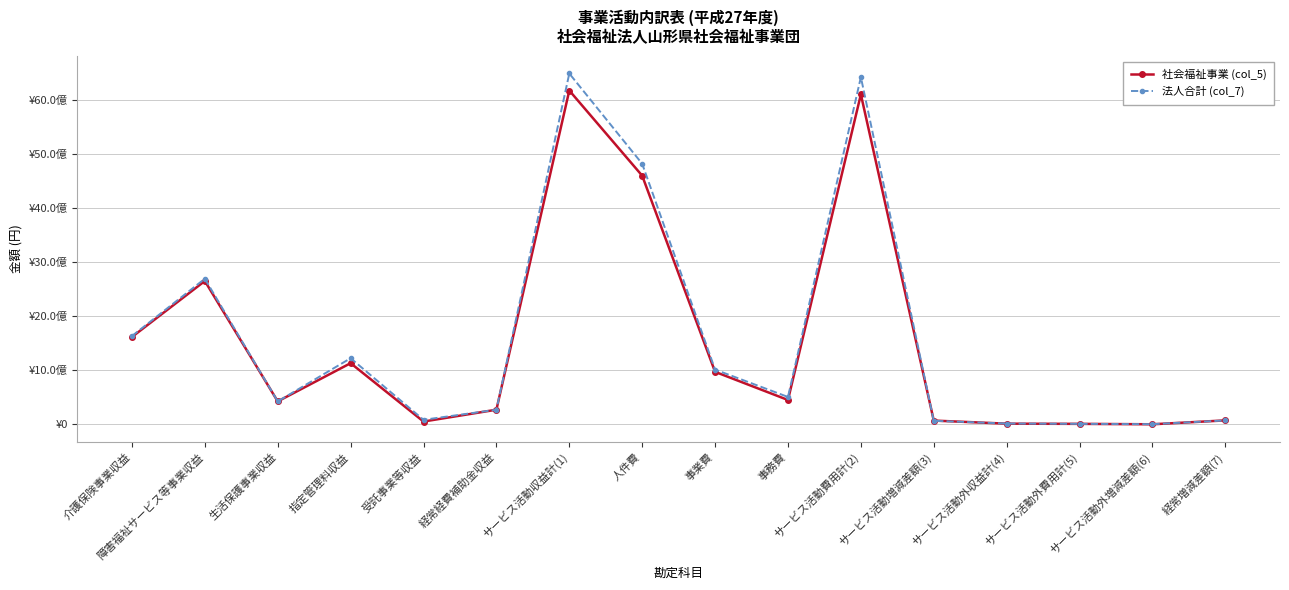

Which series changed the most between 生活保護事業収益 and 指定管理料収益?

法人合計 (col_7)